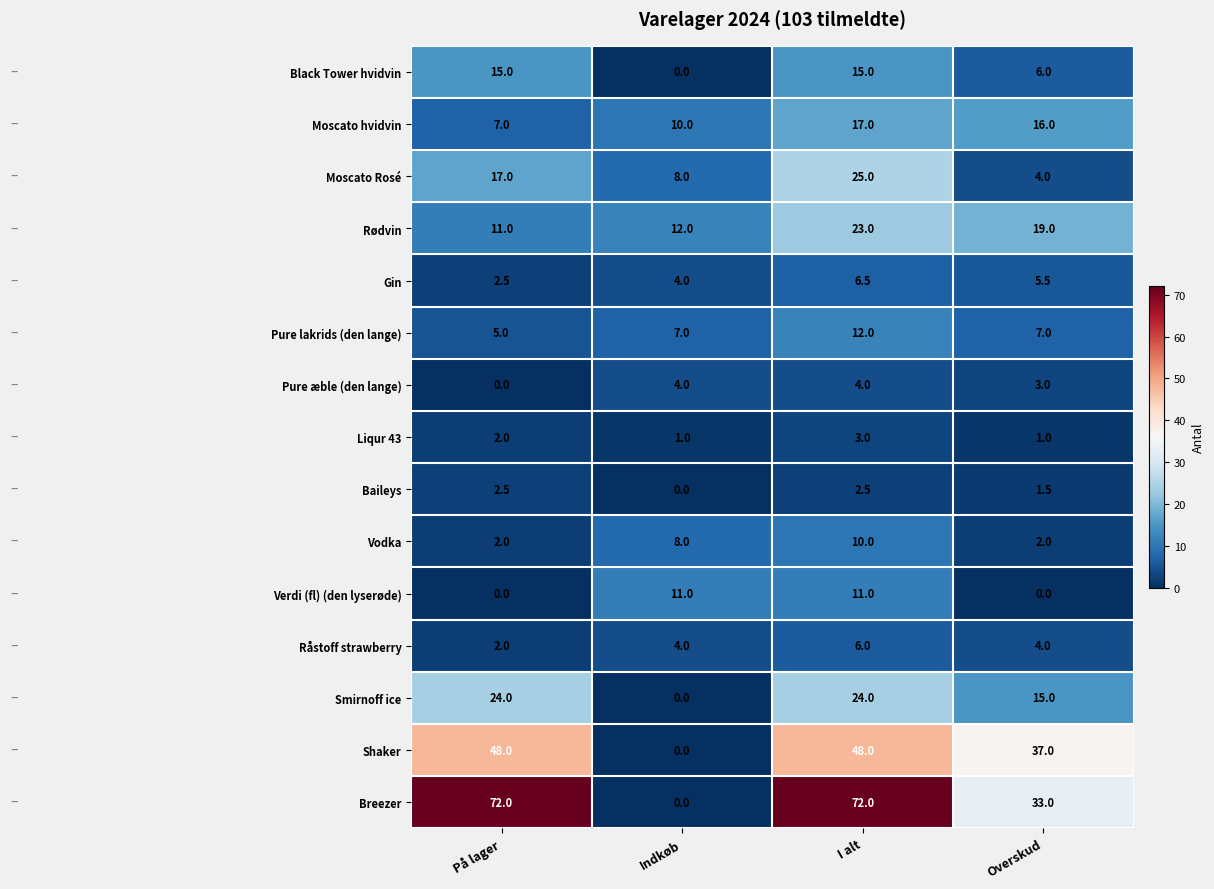

What is the difference between the second highest and second lowest values in the Pure æble (den lange) series?

1.0